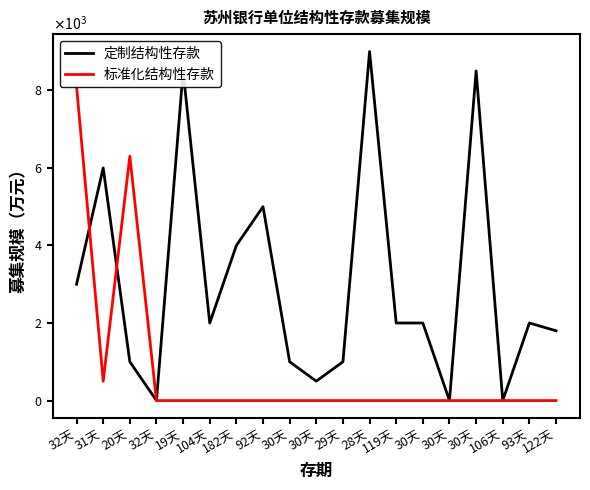

Reading left to right, transcribe all the data shown in this chart.

定制结构性存款: 32天=3000	31天=6000	20天=1000	32天=0	19天=8500	104天=2000	182天=4000	92天=5000	30天=1000	30天=500	29天=1000	28天=9000	119天=2000	30天=2000	30天=0	30天=8500	106天=0	93天=2000	122天=1800
标准化结构性存款: 32天=8100	31天=500	20天=6300	32天=0	19天=0	104天=0	182天=0	92天=0	30天=0	30天=0	29天=0	28天=0	119天=0	30天=0	30天=0	30天=0	106天=0	93天=0	122天=0